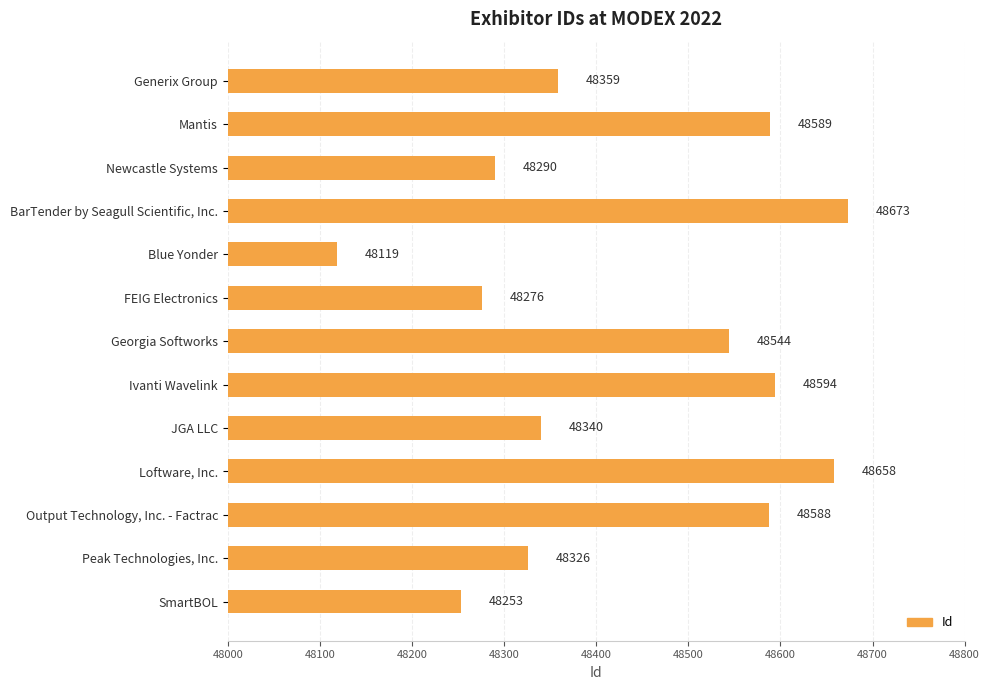

Reading bottom to top, what are all the values shown in this chart?

SmartBOL=48253	Peak Technologies, Inc.=48326	Output Technology, Inc. - Factrac=48588	Loftware, Inc.=48658	JGA LLC=48340	Ivanti Wavelink=48594	Georgia Softworks=48544	FEIG Electronics=48276	Blue Yonder=48119	BarTender by Seagull Scientific, Inc.=48673	Newcastle Systems=48290	Mantis=48589	Generix Group=48359